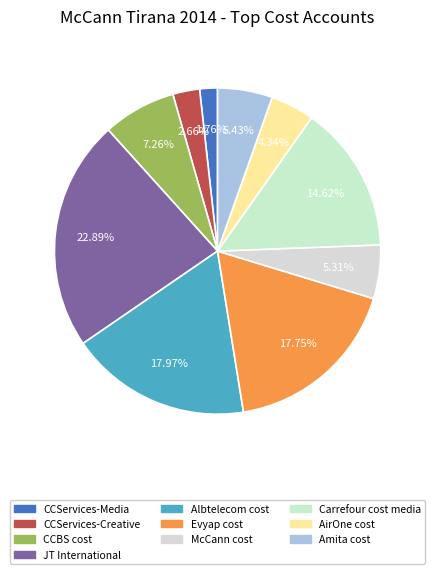

What is the total percentage of Evyap cost and CCServices-Media?

19.5%